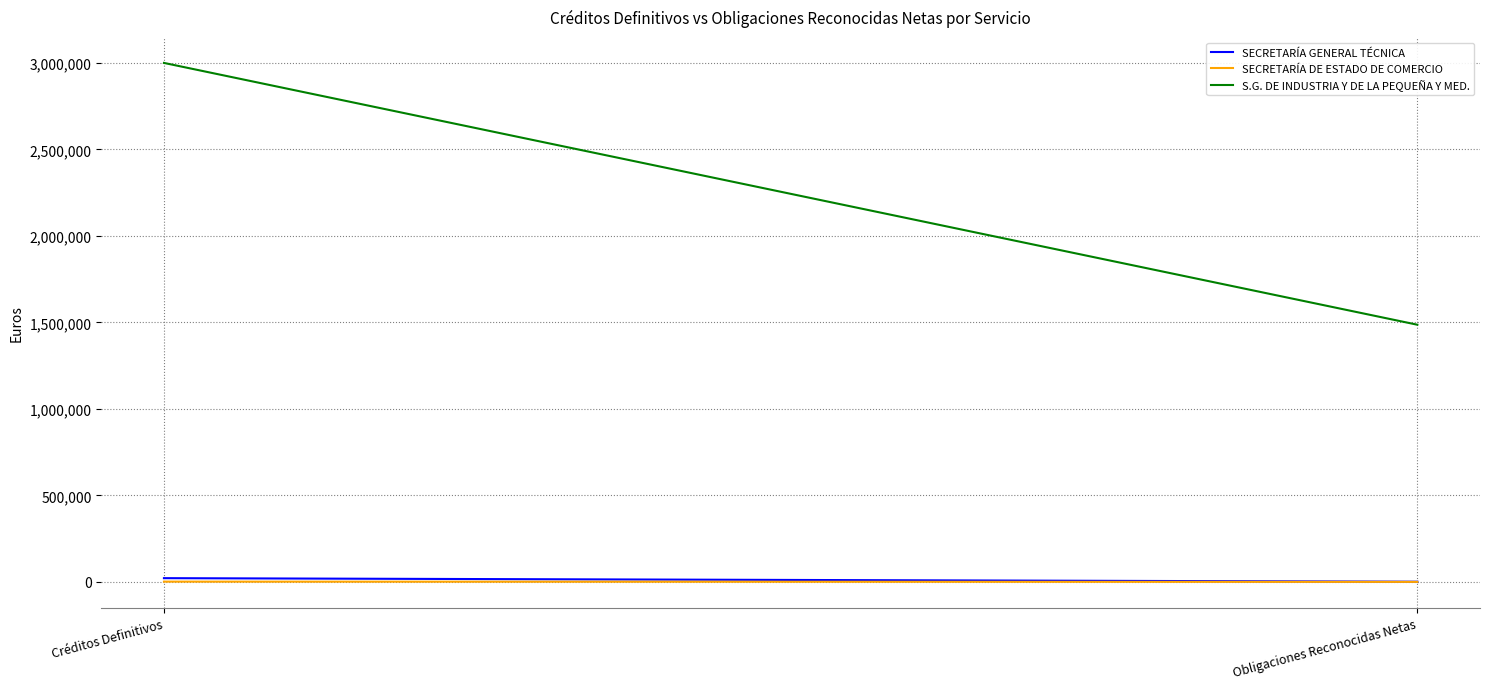

Is this an area chart (filled region under the line)?

No